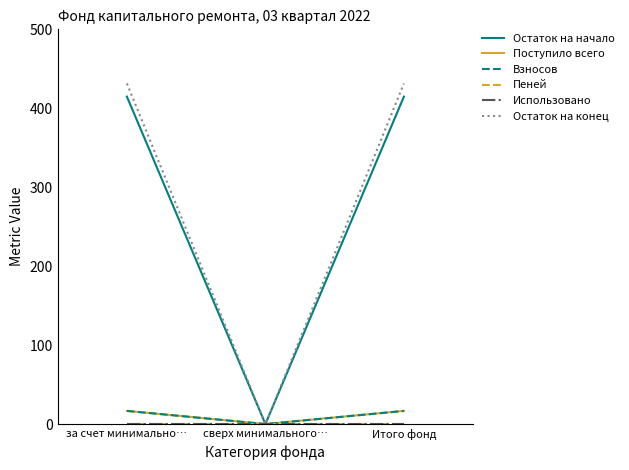

The Взносов series shows 16.6 at за счет минимально…. True or false?

True